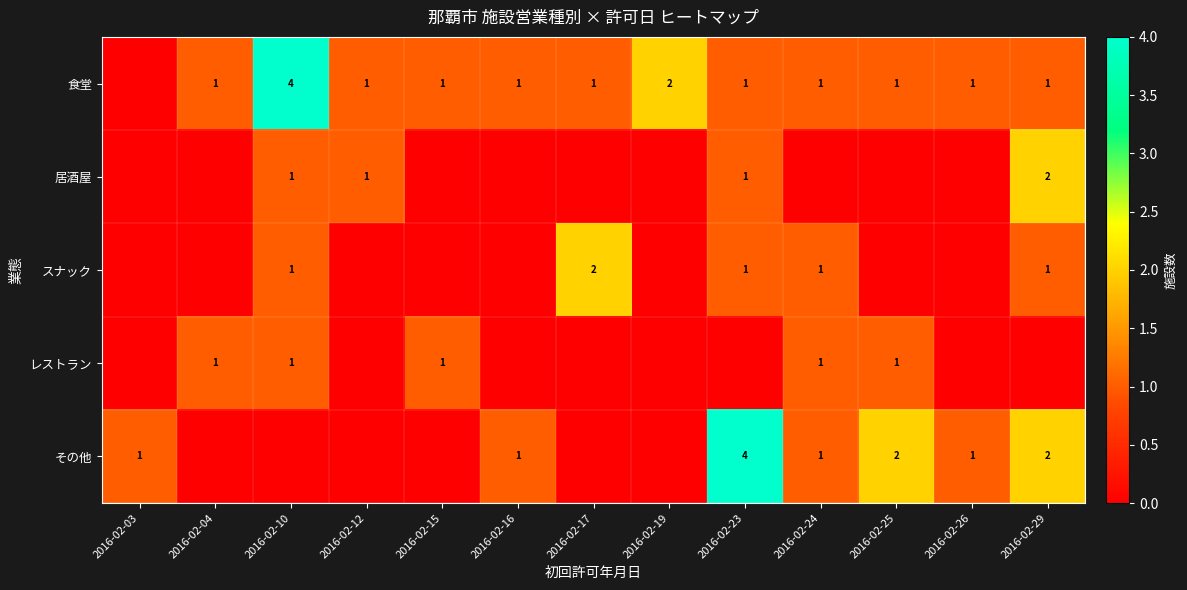

Which series has the largest range (max minus min)?

食堂